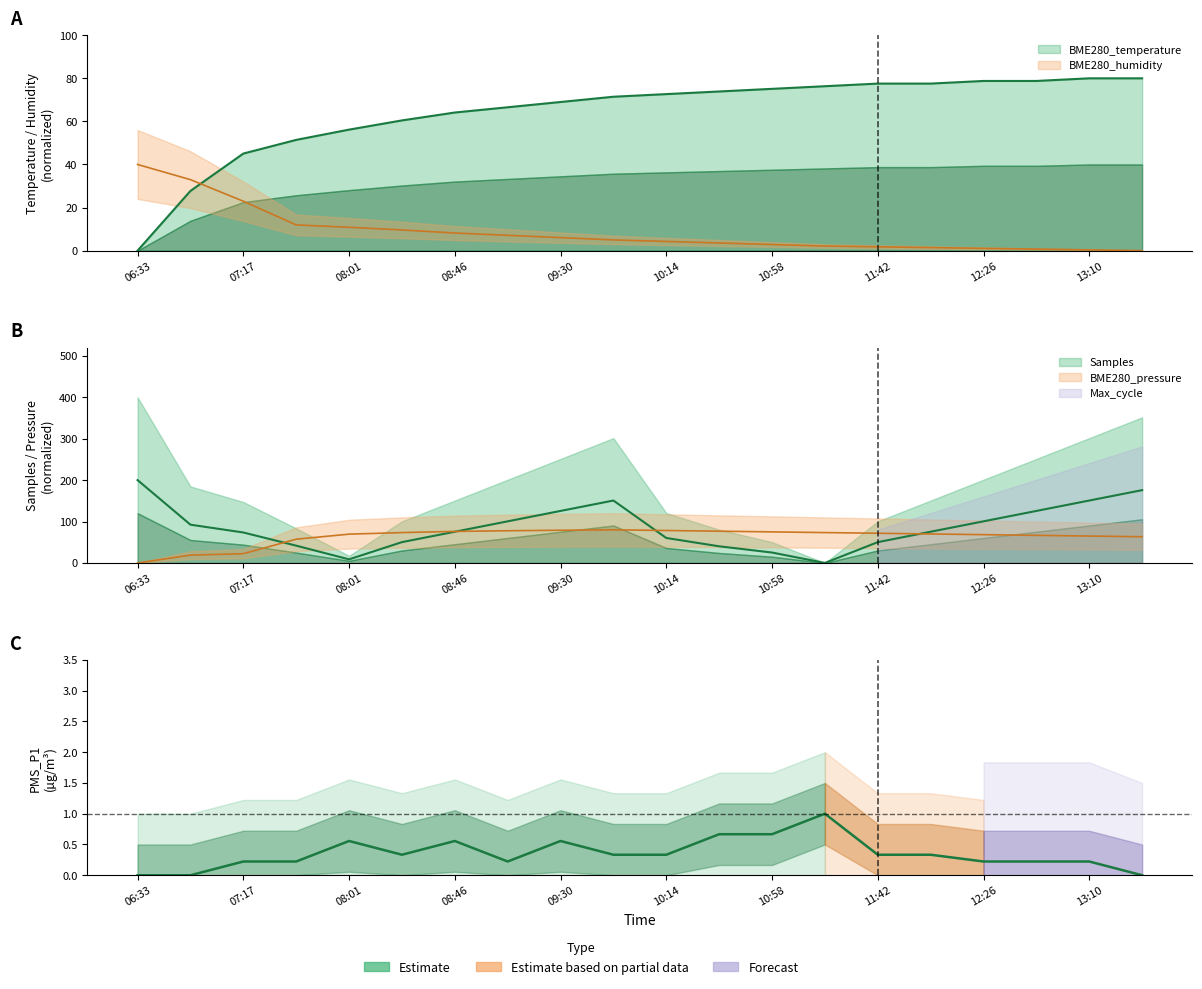

Which series changed the most between 08:46 and 10:58?

BME280_temperature